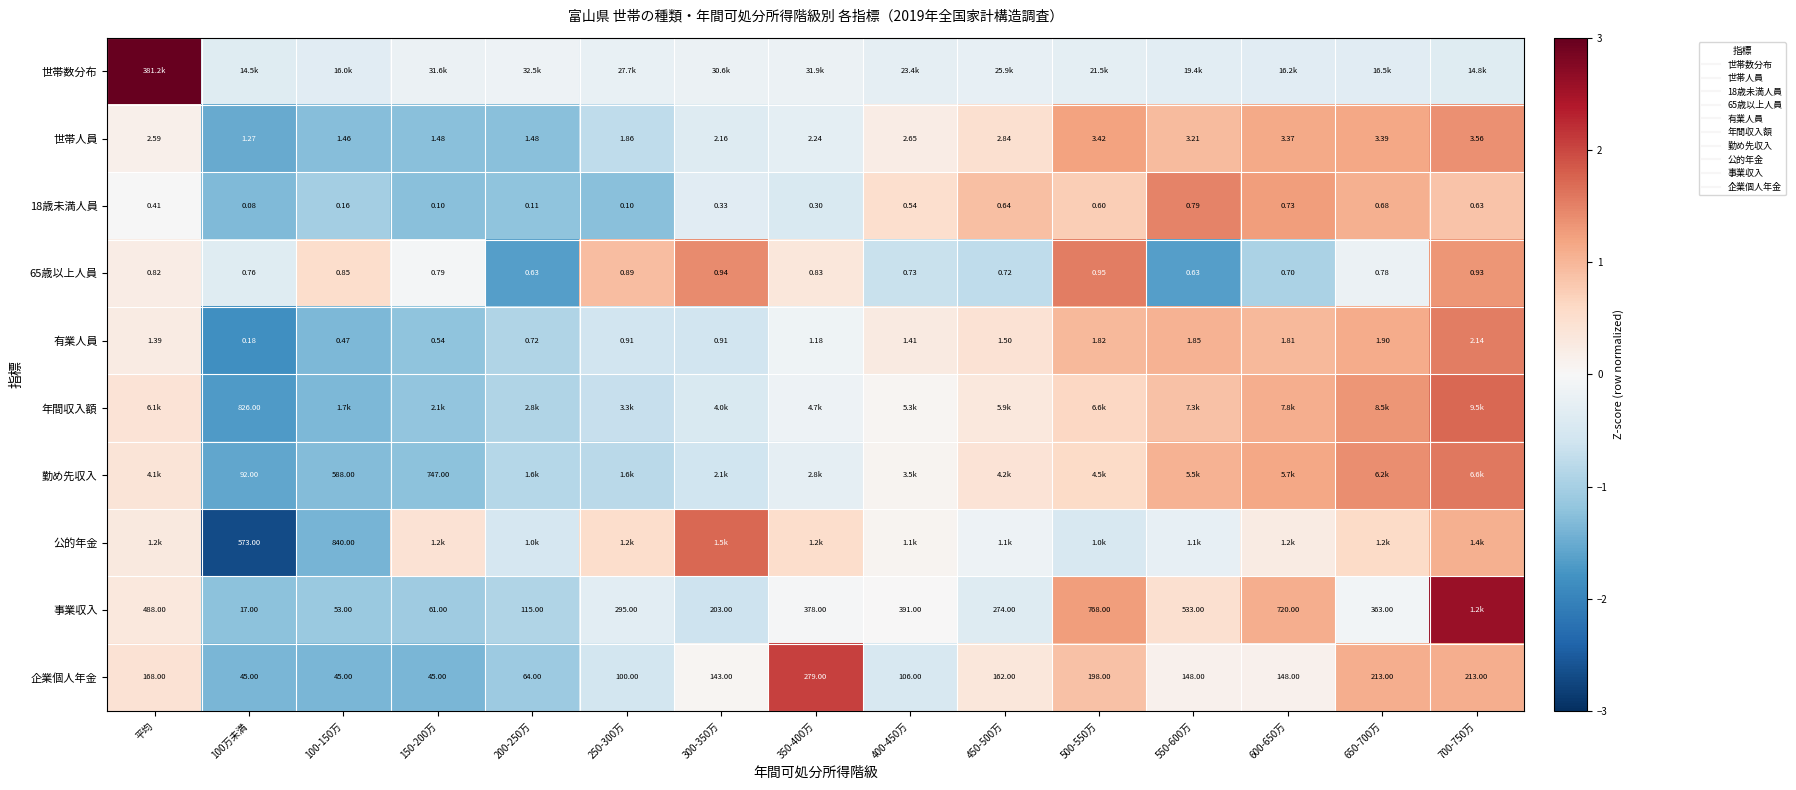

The 有業人員 series shows 0.2 at 450-500万. True or false?

False